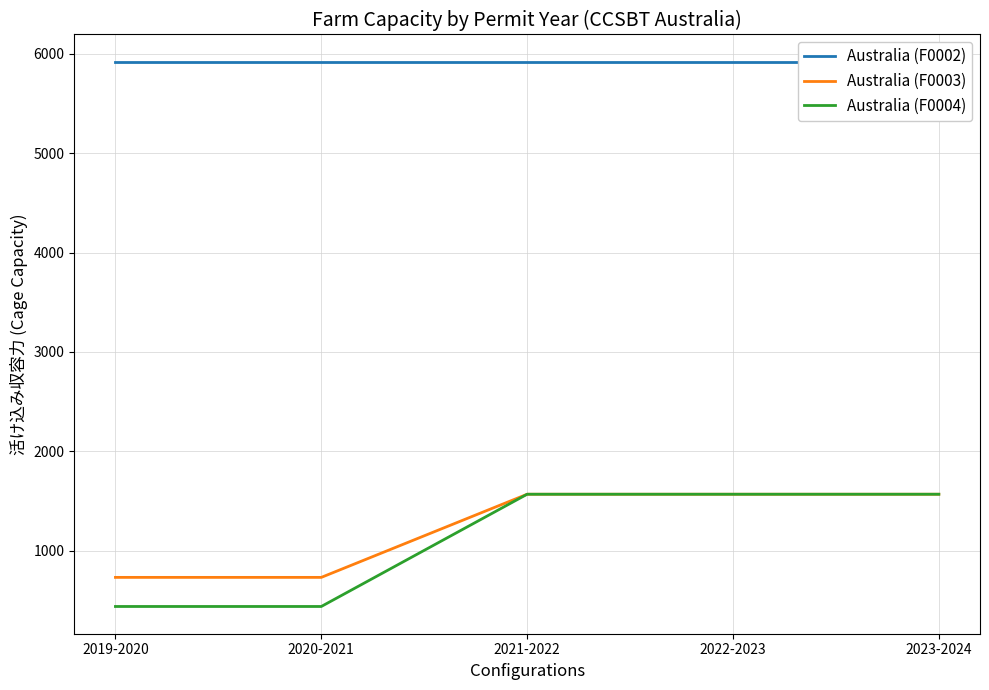

What are all the series names shown in the legend?

Australia (F0002), Australia (F0003), Australia (F0004)